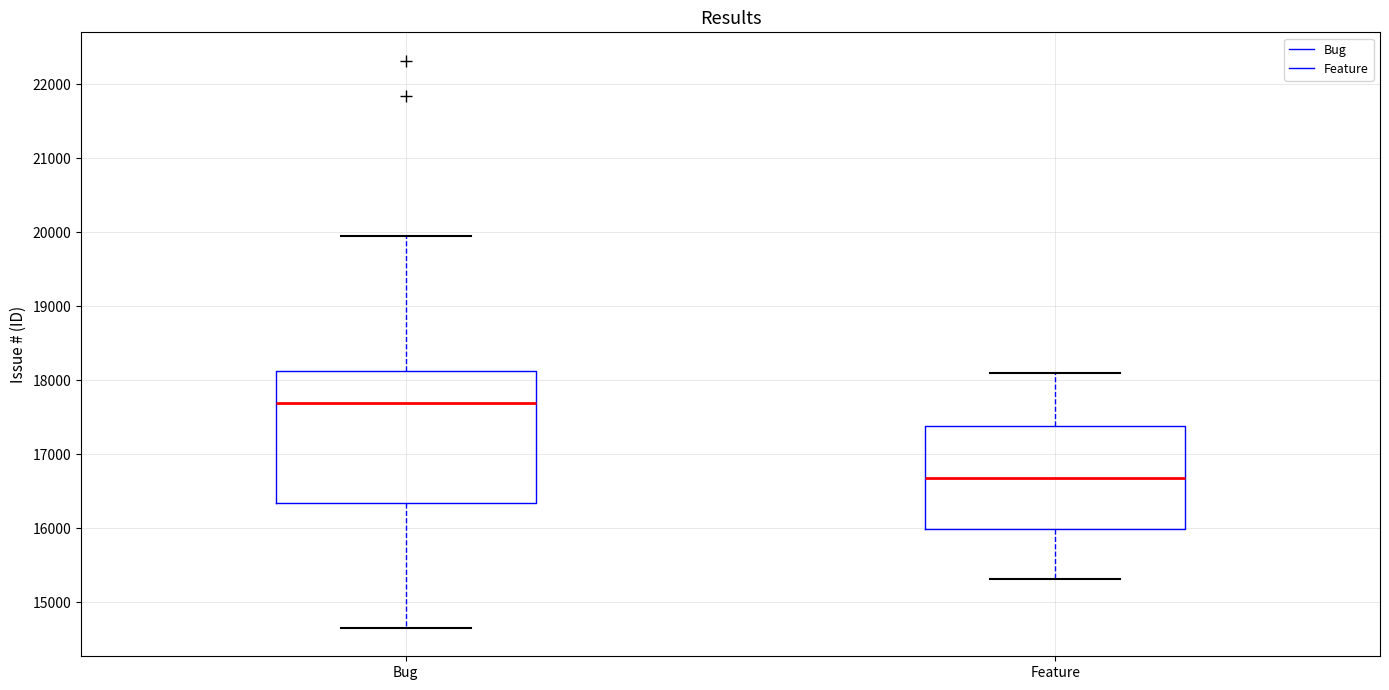

Reading left to right, transcribe this box plot: for each box, give where its median line is, the range the box spans, and where its two whiskers end, as read against the y-axis. The values are not printed on the chart, so give them approximately, as read against the axis.

Bug: median 17700, box 16300 to 18100, whiskers 14700 to 19900
Feature: median 16700, box 16000 to 17400, whiskers 15300 to 18100